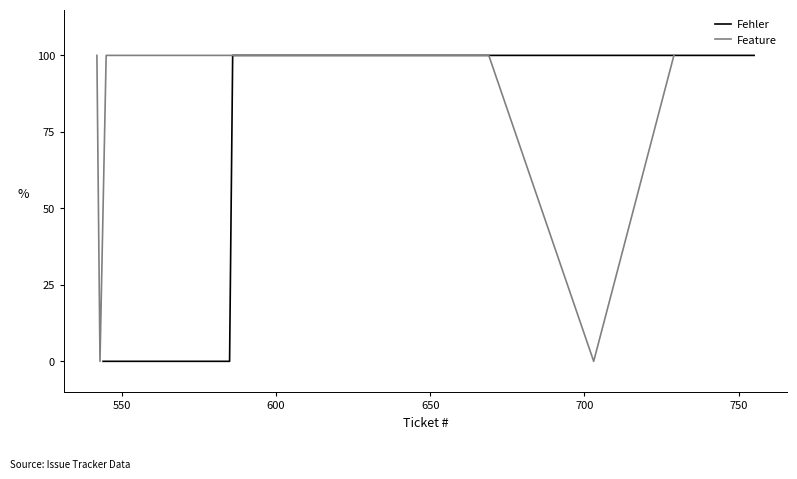

What is the value of the Fehler point at the 3rd from the left?

100